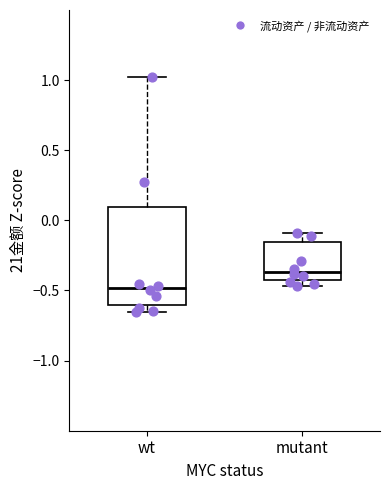

Reading left to right, read every box against the y-axis: the position of its median line, the range the box covers, and the ends of its whiskers. The values are not printed on the chart, so give them approximately, as read against the axis.

wt: median -0.50, box -0.60 to 0.10, whiskers -0.65 to 1.00
mutant: median -0.35, box -0.45 to -0.15, whiskers -0.45 (just below the box's lower edge) to -0.10